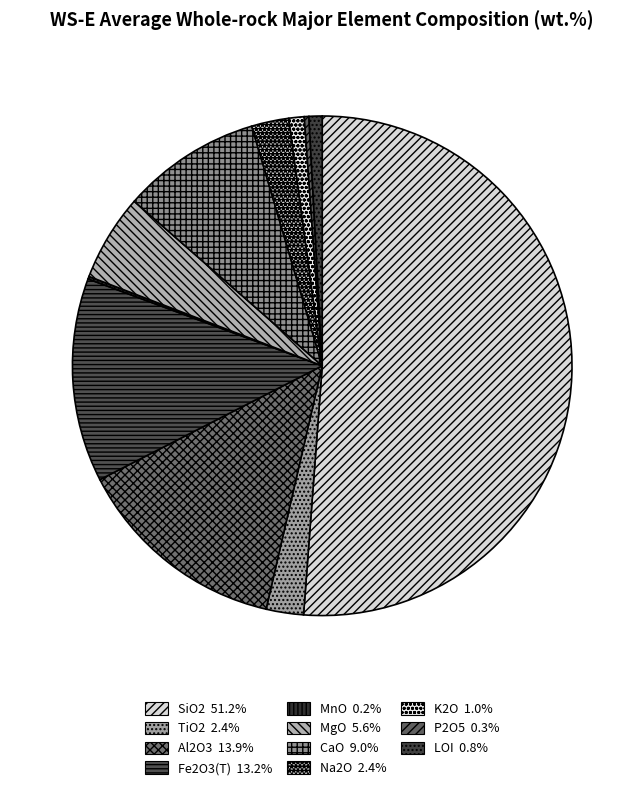

To the nearest percent, what is the difference between the largest and smallest slice percentages?

51%